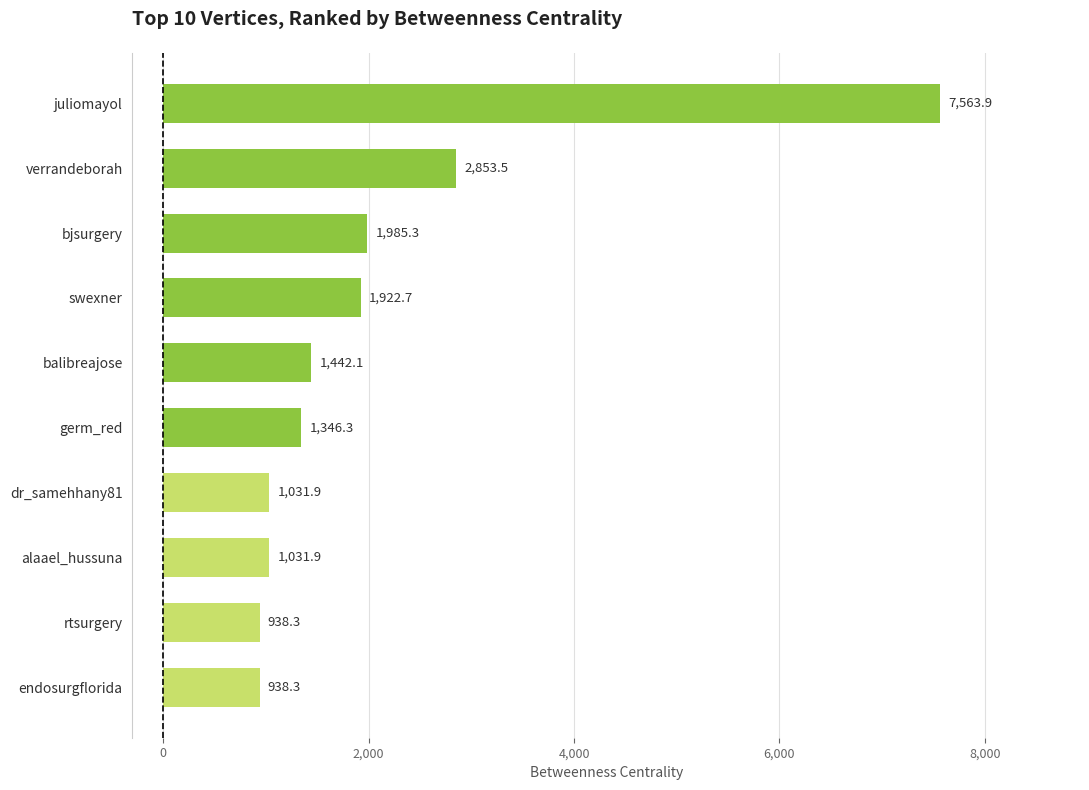

What is the greatest value displayed?

7563.9